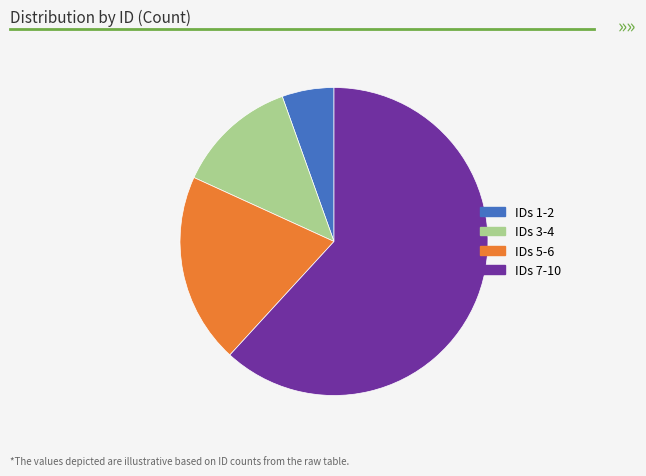

Count the number of slices in the pie.

4